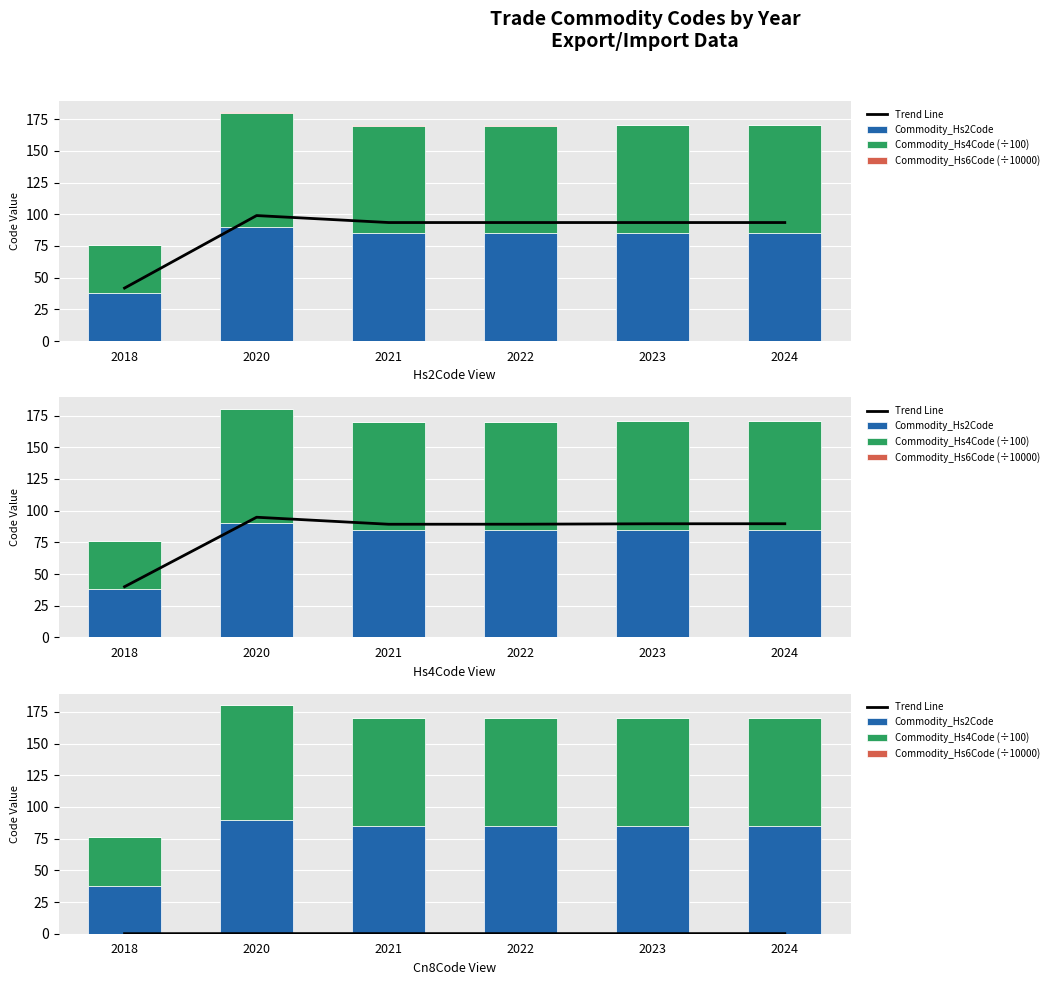

What is the sum of the Commodity_Hs2Code values at 2022 and 2024?

170.0